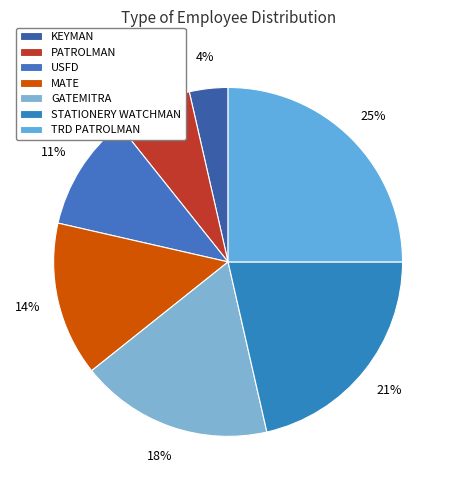

Does any single category account for the majority?

No